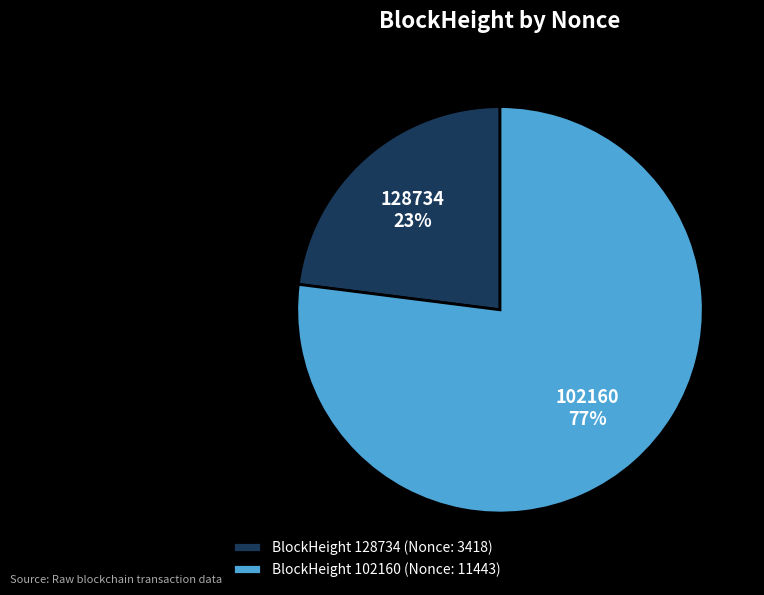

Combined, do 102160 and 128734 account for over 50%?

Yes